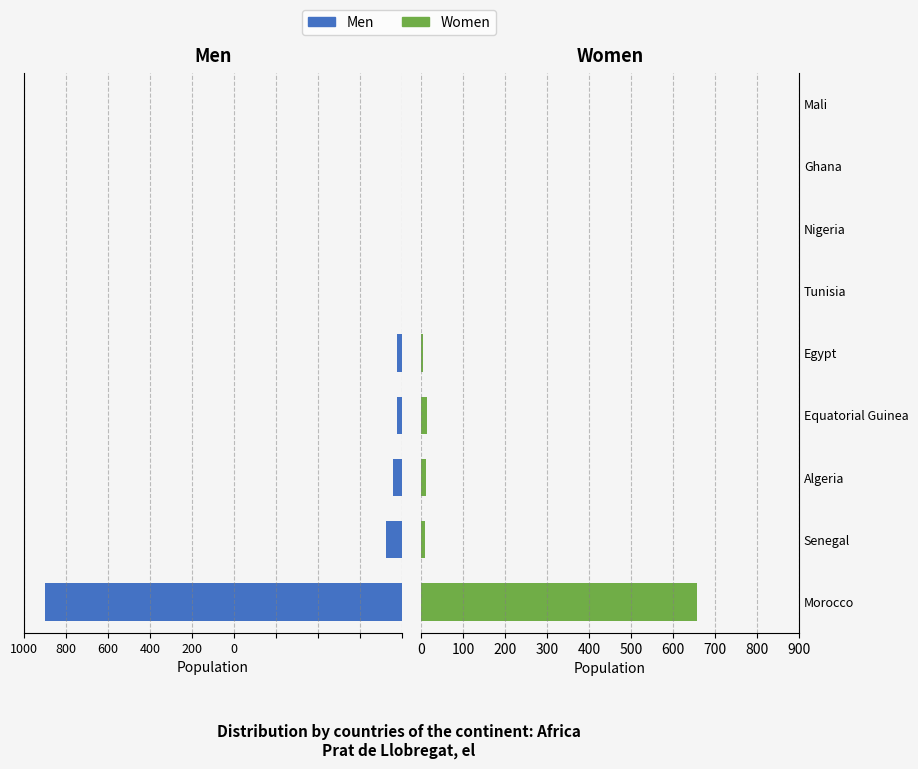

What is the average value of the Women series?

78